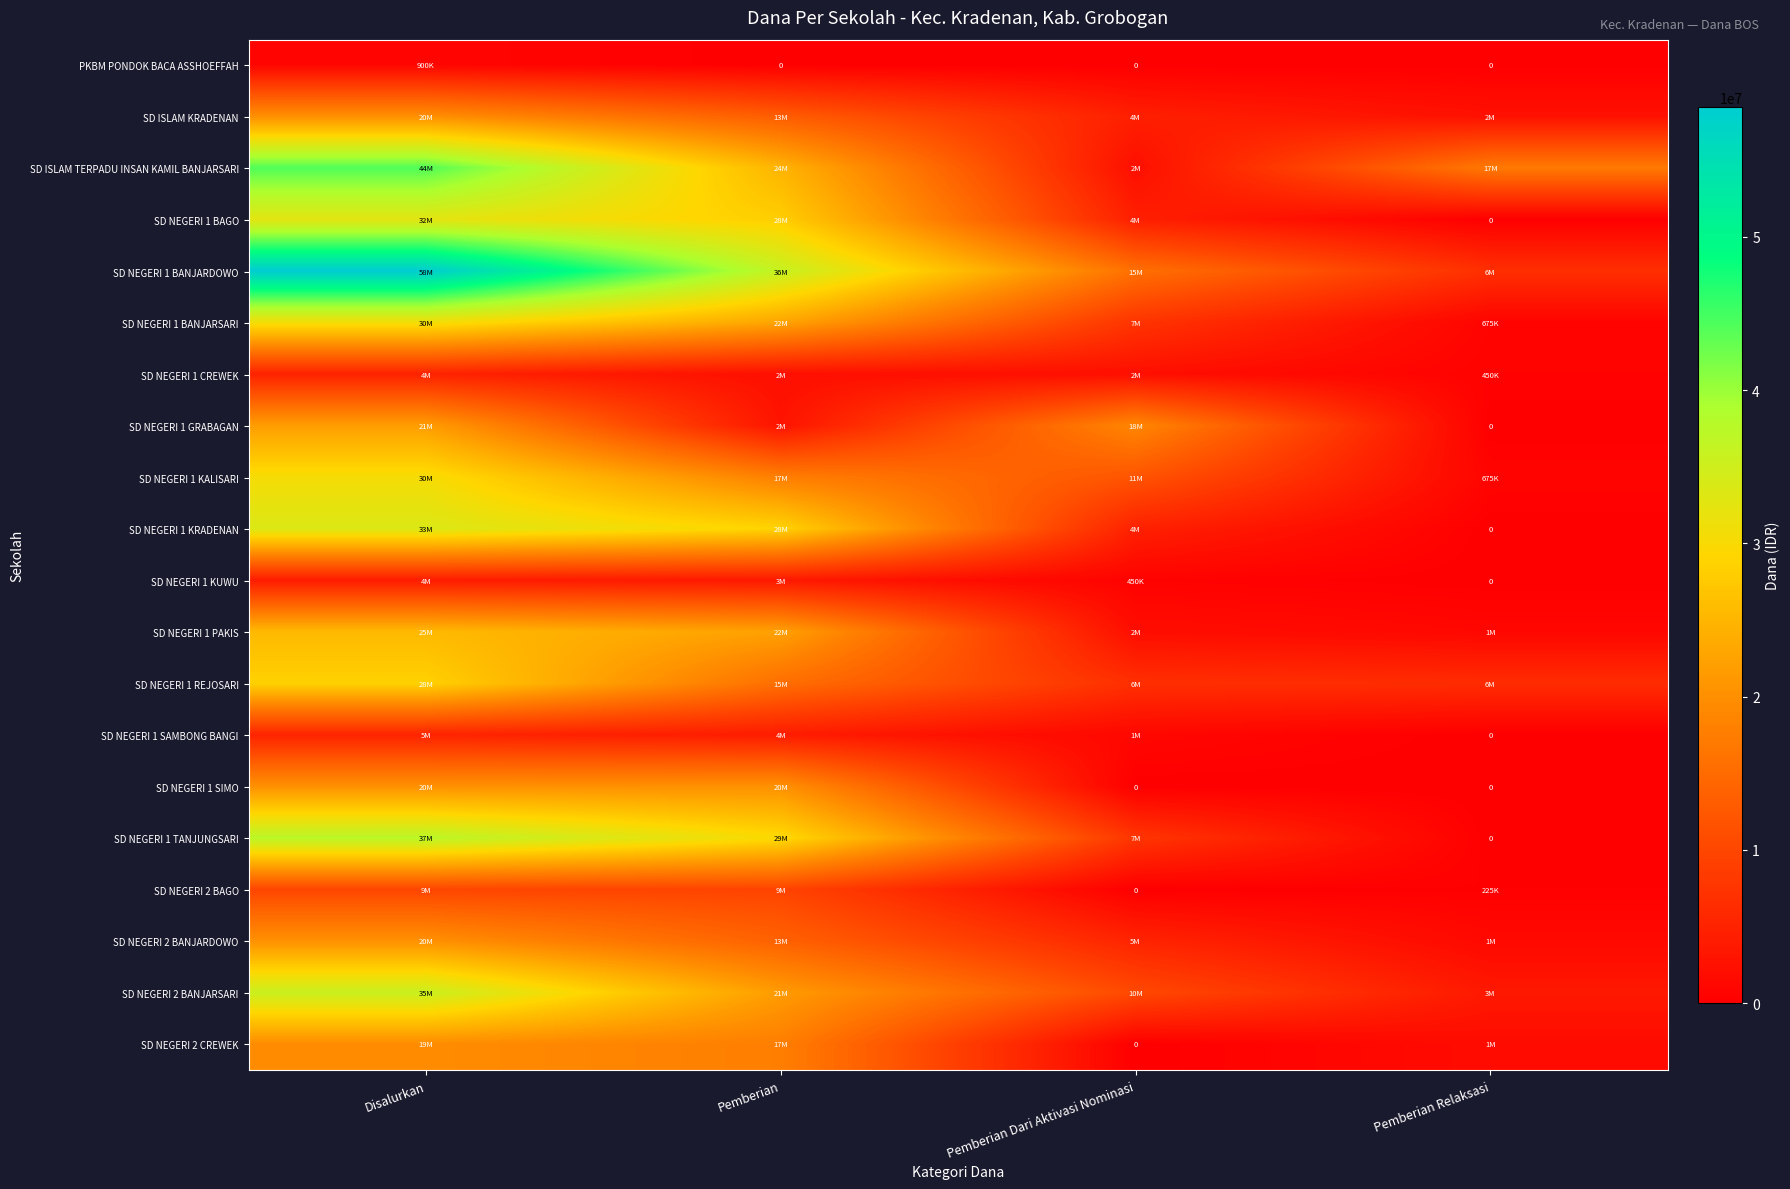

What is the highest value of the SD NEGERI 2 BANJARSARI series?

35550000